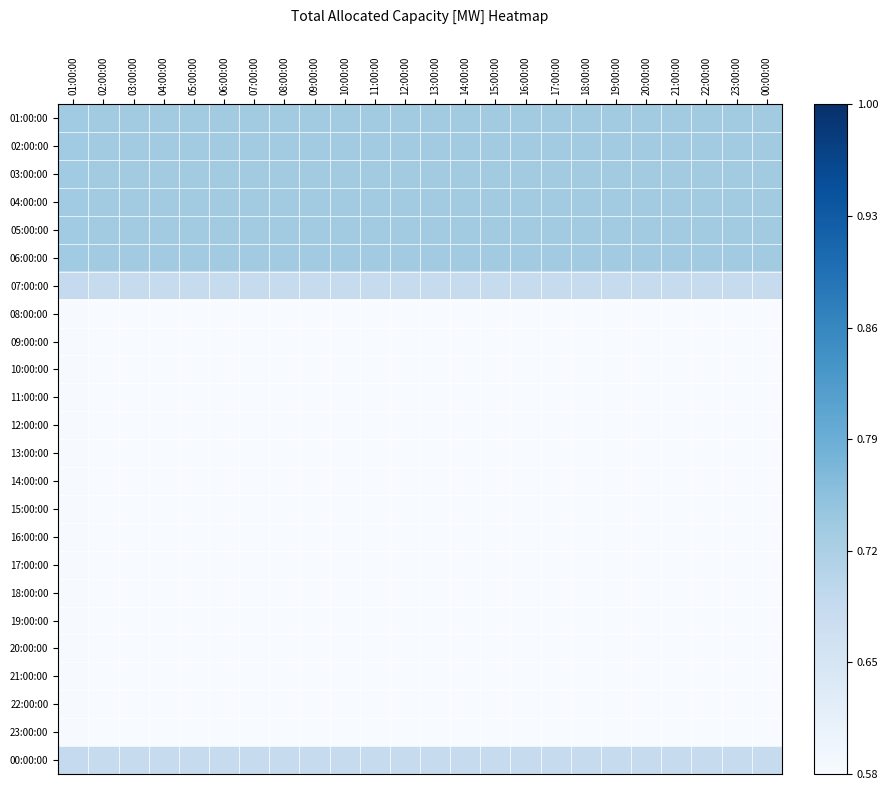

Reading right to left, what are all the values shown in this chart?

01:00:00: 00:00:00=0.7	23:00:00=0.7	22:00:00=0.7	21:00:00=0.7	20:00:00=0.7	19:00:00=0.7	18:00:00=0.7	17:00:00=0.7	16:00:00=0.7	15:00:00=0.7	14:00:00=0.7	13:00:00=0.7	12:00:00=0.7	11:00:00=0.7	10:00:00=0.7	09:00:00=0.7	08:00:00=0.7	07:00:00=0.7	06:00:00=0.7	05:00:00=0.7	04:00:00=0.7	03:00:00=0.7	02:00:00=0.7	01:00:00=0.7
02:00:00: 00:00:00=0.7	23:00:00=0.7	22:00:00=0.7	21:00:00=0.7	20:00:00=0.7	19:00:00=0.7	18:00:00=0.7	17:00:00=0.7	16:00:00=0.7	15:00:00=0.7	14:00:00=0.7	13:00:00=0.7	12:00:00=0.7	11:00:00=0.7	10:00:00=0.7	09:00:00=0.7	08:00:00=0.7	07:00:00=0.7	06:00:00=0.7	05:00:00=0.7	04:00:00=0.7	03:00:00=0.7	02:00:00=0.7	01:00:00=0.7
03:00:00: 00:00:00=0.7	23:00:00=0.7	22:00:00=0.7	21:00:00=0.7	20:00:00=0.7	19:00:00=0.7	18:00:00=0.7	17:00:00=0.7	16:00:00=0.7	15:00:00=0.7	14:00:00=0.7	13:00:00=0.7	12:00:00=0.7	11:00:00=0.7	10:00:00=0.7	09:00:00=0.7	08:00:00=0.7	07:00:00=0.7	06:00:00=0.7	05:00:00=0.7	04:00:00=0.7	03:00:00=0.7	02:00:00=0.7	01:00:00=0.7
04:00:00: 00:00:00=0.7	23:00:00=0.7	22:00:00=0.7	21:00:00=0.7	20:00:00=0.7	19:00:00=0.7	18:00:00=0.7	17:00:00=0.7	16:00:00=0.7	15:00:00=0.7	14:00:00=0.7	13:00:00=0.7	12:00:00=0.7	11:00:00=0.7	10:00:00=0.7	09:00:00=0.7	08:00:00=0.7	07:00:00=0.7	06:00:00=0.7	05:00:00=0.7	04:00:00=0.7	03:00:00=0.7	02:00:00=0.7	01:00:00=0.7
05:00:00: 00:00:00=0.7	23:00:00=0.7	22:00:00=0.7	21:00:00=0.7	20:00:00=0.7	19:00:00=0.7	18:00:00=0.7	17:00:00=0.7	16:00:00=0.7	15:00:00=0.7	14:00:00=0.7	13:00:00=0.7	12:00:00=0.7	11:00:00=0.7	10:00:00=0.7	09:00:00=0.7	08:00:00=0.7	07:00:00=0.7	06:00:00=0.7	05:00:00=0.7	04:00:00=0.7	03:00:00=0.7	02:00:00=0.7	01:00:00=0.7
06:00:00: 00:00:00=0.7	23:00:00=0.7	22:00:00=0.7	21:00:00=0.7	20:00:00=0.7	19:00:00=0.7	18:00:00=0.7	17:00:00=0.7	16:00:00=0.7	15:00:00=0.7	14:00:00=0.7	13:00:00=0.7	12:00:00=0.7	11:00:00=0.7	10:00:00=0.7	09:00:00=0.7	08:00:00=0.7	07:00:00=0.7	06:00:00=0.7	05:00:00=0.7	04:00:00=0.7	03:00:00=0.7	02:00:00=0.7	01:00:00=0.7
07:00:00: 00:00:00=0.7	23:00:00=0.7	22:00:00=0.7	21:00:00=0.7	20:00:00=0.7	19:00:00=0.7	18:00:00=0.7	17:00:00=0.7	16:00:00=0.7	15:00:00=0.7	14:00:00=0.7	13:00:00=0.7	12:00:00=0.7	11:00:00=0.7	10:00:00=0.7	09:00:00=0.7	08:00:00=0.7	07:00:00=0.7	06:00:00=0.7	05:00:00=0.7	04:00:00=0.7	03:00:00=0.7	02:00:00=0.7	01:00:00=0.7
08:00:00: 00:00:00=0.6	23:00:00=0.6	22:00:00=0.6	21:00:00=0.6	20:00:00=0.6	19:00:00=0.6	18:00:00=0.6	17:00:00=0.6	16:00:00=0.6	15:00:00=0.6	14:00:00=0.6	13:00:00=0.6	12:00:00=0.6	11:00:00=0.6	10:00:00=0.6	09:00:00=0.6	08:00:00=0.6	07:00:00=0.6	06:00:00=0.6	05:00:00=0.6	04:00:00=0.6	03:00:00=0.6	02:00:00=0.6	01:00:00=0.6
09:00:00: 00:00:00=0.6	23:00:00=0.6	22:00:00=0.6	21:00:00=0.6	20:00:00=0.6	19:00:00=0.6	18:00:00=0.6	17:00:00=0.6	16:00:00=0.6	15:00:00=0.6	14:00:00=0.6	13:00:00=0.6	12:00:00=0.6	11:00:00=0.6	10:00:00=0.6	09:00:00=0.6	08:00:00=0.6	07:00:00=0.6	06:00:00=0.6	05:00:00=0.6	04:00:00=0.6	03:00:00=0.6	02:00:00=0.6	01:00:00=0.6
10:00:00: 00:00:00=0.6	23:00:00=0.6	22:00:00=0.6	21:00:00=0.6	20:00:00=0.6	19:00:00=0.6	18:00:00=0.6	17:00:00=0.6	16:00:00=0.6	15:00:00=0.6	14:00:00=0.6	13:00:00=0.6	12:00:00=0.6	11:00:00=0.6	10:00:00=0.6	09:00:00=0.6	08:00:00=0.6	07:00:00=0.6	06:00:00=0.6	05:00:00=0.6	04:00:00=0.6	03:00:00=0.6	02:00:00=0.6	01:00:00=0.6
11:00:00: 00:00:00=0.6	23:00:00=0.6	22:00:00=0.6	21:00:00=0.6	20:00:00=0.6	19:00:00=0.6	18:00:00=0.6	17:00:00=0.6	16:00:00=0.6	15:00:00=0.6	14:00:00=0.6	13:00:00=0.6	12:00:00=0.6	11:00:00=0.6	10:00:00=0.6	09:00:00=0.6	08:00:00=0.6	07:00:00=0.6	06:00:00=0.6	05:00:00=0.6	04:00:00=0.6	03:00:00=0.6	02:00:00=0.6	01:00:00=0.6
12:00:00: 00:00:00=0.6	23:00:00=0.6	22:00:00=0.6	21:00:00=0.6	20:00:00=0.6	19:00:00=0.6	18:00:00=0.6	17:00:00=0.6	16:00:00=0.6	15:00:00=0.6	14:00:00=0.6	13:00:00=0.6	12:00:00=0.6	11:00:00=0.6	10:00:00=0.6	09:00:00=0.6	08:00:00=0.6	07:00:00=0.6	06:00:00=0.6	05:00:00=0.6	04:00:00=0.6	03:00:00=0.6	02:00:00=0.6	01:00:00=0.6
13:00:00: 00:00:00=0.6	23:00:00=0.6	22:00:00=0.6	21:00:00=0.6	20:00:00=0.6	19:00:00=0.6	18:00:00=0.6	17:00:00=0.6	16:00:00=0.6	15:00:00=0.6	14:00:00=0.6	13:00:00=0.6	12:00:00=0.6	11:00:00=0.6	10:00:00=0.6	09:00:00=0.6	08:00:00=0.6	07:00:00=0.6	06:00:00=0.6	05:00:00=0.6	04:00:00=0.6	03:00:00=0.6	02:00:00=0.6	01:00:00=0.6
14:00:00: 00:00:00=0.6	23:00:00=0.6	22:00:00=0.6	21:00:00=0.6	20:00:00=0.6	19:00:00=0.6	18:00:00=0.6	17:00:00=0.6	16:00:00=0.6	15:00:00=0.6	14:00:00=0.6	13:00:00=0.6	12:00:00=0.6	11:00:00=0.6	10:00:00=0.6	09:00:00=0.6	08:00:00=0.6	07:00:00=0.6	06:00:00=0.6	05:00:00=0.6	04:00:00=0.6	03:00:00=0.6	02:00:00=0.6	01:00:00=0.6
15:00:00: 00:00:00=0.6	23:00:00=0.6	22:00:00=0.6	21:00:00=0.6	20:00:00=0.6	19:00:00=0.6	18:00:00=0.6	17:00:00=0.6	16:00:00=0.6	15:00:00=0.6	14:00:00=0.6	13:00:00=0.6	12:00:00=0.6	11:00:00=0.6	10:00:00=0.6	09:00:00=0.6	08:00:00=0.6	07:00:00=0.6	06:00:00=0.6	05:00:00=0.6	04:00:00=0.6	03:00:00=0.6	02:00:00=0.6	01:00:00=0.6
16:00:00: 00:00:00=0.6	23:00:00=0.6	22:00:00=0.6	21:00:00=0.6	20:00:00=0.6	19:00:00=0.6	18:00:00=0.6	17:00:00=0.6	16:00:00=0.6	15:00:00=0.6	14:00:00=0.6	13:00:00=0.6	12:00:00=0.6	11:00:00=0.6	10:00:00=0.6	09:00:00=0.6	08:00:00=0.6	07:00:00=0.6	06:00:00=0.6	05:00:00=0.6	04:00:00=0.6	03:00:00=0.6	02:00:00=0.6	01:00:00=0.6
17:00:00: 00:00:00=0.6	23:00:00=0.6	22:00:00=0.6	21:00:00=0.6	20:00:00=0.6	19:00:00=0.6	18:00:00=0.6	17:00:00=0.6	16:00:00=0.6	15:00:00=0.6	14:00:00=0.6	13:00:00=0.6	12:00:00=0.6	11:00:00=0.6	10:00:00=0.6	09:00:00=0.6	08:00:00=0.6	07:00:00=0.6	06:00:00=0.6	05:00:00=0.6	04:00:00=0.6	03:00:00=0.6	02:00:00=0.6	01:00:00=0.6
18:00:00: 00:00:00=0.6	23:00:00=0.6	22:00:00=0.6	21:00:00=0.6	20:00:00=0.6	19:00:00=0.6	18:00:00=0.6	17:00:00=0.6	16:00:00=0.6	15:00:00=0.6	14:00:00=0.6	13:00:00=0.6	12:00:00=0.6	11:00:00=0.6	10:00:00=0.6	09:00:00=0.6	08:00:00=0.6	07:00:00=0.6	06:00:00=0.6	05:00:00=0.6	04:00:00=0.6	03:00:00=0.6	02:00:00=0.6	01:00:00=0.6
19:00:00: 00:00:00=0.6	23:00:00=0.6	22:00:00=0.6	21:00:00=0.6	20:00:00=0.6	19:00:00=0.6	18:00:00=0.6	17:00:00=0.6	16:00:00=0.6	15:00:00=0.6	14:00:00=0.6	13:00:00=0.6	12:00:00=0.6	11:00:00=0.6	10:00:00=0.6	09:00:00=0.6	08:00:00=0.6	07:00:00=0.6	06:00:00=0.6	05:00:00=0.6	04:00:00=0.6	03:00:00=0.6	02:00:00=0.6	01:00:00=0.6
20:00:00: 00:00:00=0.6	23:00:00=0.6	22:00:00=0.6	21:00:00=0.6	20:00:00=0.6	19:00:00=0.6	18:00:00=0.6	17:00:00=0.6	16:00:00=0.6	15:00:00=0.6	14:00:00=0.6	13:00:00=0.6	12:00:00=0.6	11:00:00=0.6	10:00:00=0.6	09:00:00=0.6	08:00:00=0.6	07:00:00=0.6	06:00:00=0.6	05:00:00=0.6	04:00:00=0.6	03:00:00=0.6	02:00:00=0.6	01:00:00=0.6
21:00:00: 00:00:00=0.6	23:00:00=0.6	22:00:00=0.6	21:00:00=0.6	20:00:00=0.6	19:00:00=0.6	18:00:00=0.6	17:00:00=0.6	16:00:00=0.6	15:00:00=0.6	14:00:00=0.6	13:00:00=0.6	12:00:00=0.6	11:00:00=0.6	10:00:00=0.6	09:00:00=0.6	08:00:00=0.6	07:00:00=0.6	06:00:00=0.6	05:00:00=0.6	04:00:00=0.6	03:00:00=0.6	02:00:00=0.6	01:00:00=0.6
22:00:00: 00:00:00=0.6	23:00:00=0.6	22:00:00=0.6	21:00:00=0.6	20:00:00=0.6	19:00:00=0.6	18:00:00=0.6	17:00:00=0.6	16:00:00=0.6	15:00:00=0.6	14:00:00=0.6	13:00:00=0.6	12:00:00=0.6	11:00:00=0.6	10:00:00=0.6	09:00:00=0.6	08:00:00=0.6	07:00:00=0.6	06:00:00=0.6	05:00:00=0.6	04:00:00=0.6	03:00:00=0.6	02:00:00=0.6	01:00:00=0.6
23:00:00: 00:00:00=0.6	23:00:00=0.6	22:00:00=0.6	21:00:00=0.6	20:00:00=0.6	19:00:00=0.6	18:00:00=0.6	17:00:00=0.6	16:00:00=0.6	15:00:00=0.6	14:00:00=0.6	13:00:00=0.6	12:00:00=0.6	11:00:00=0.6	10:00:00=0.6	09:00:00=0.6	08:00:00=0.6	07:00:00=0.6	06:00:00=0.6	05:00:00=0.6	04:00:00=0.6	03:00:00=0.6	02:00:00=0.6	01:00:00=0.6
00:00:00: 00:00:00=0.7	23:00:00=0.7	22:00:00=0.7	21:00:00=0.7	20:00:00=0.7	19:00:00=0.7	18:00:00=0.7	17:00:00=0.7	16:00:00=0.7	15:00:00=0.7	14:00:00=0.7	13:00:00=0.7	12:00:00=0.7	11:00:00=0.7	10:00:00=0.7	09:00:00=0.7	08:00:00=0.7	07:00:00=0.7	06:00:00=0.7	05:00:00=0.7	04:00:00=0.7	03:00:00=0.7	02:00:00=0.7	01:00:00=0.7